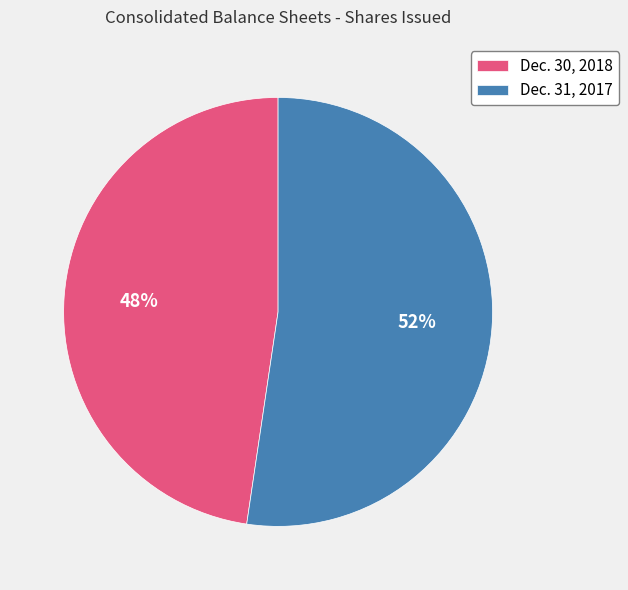

To the nearest percent, what is the combined percentage of Dec. 30, 2018 and Dec. 31, 2017?

100%